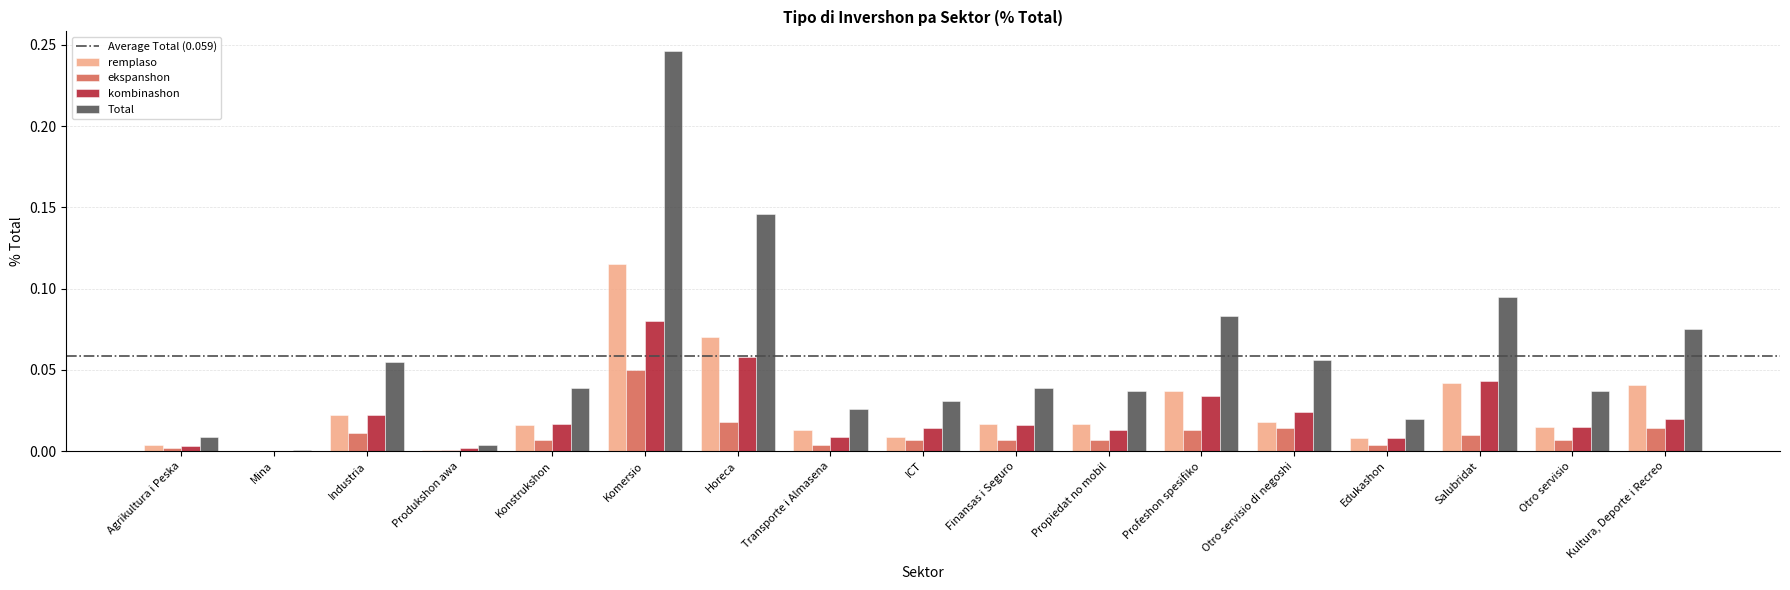

How many distinct data groups are displayed?

4